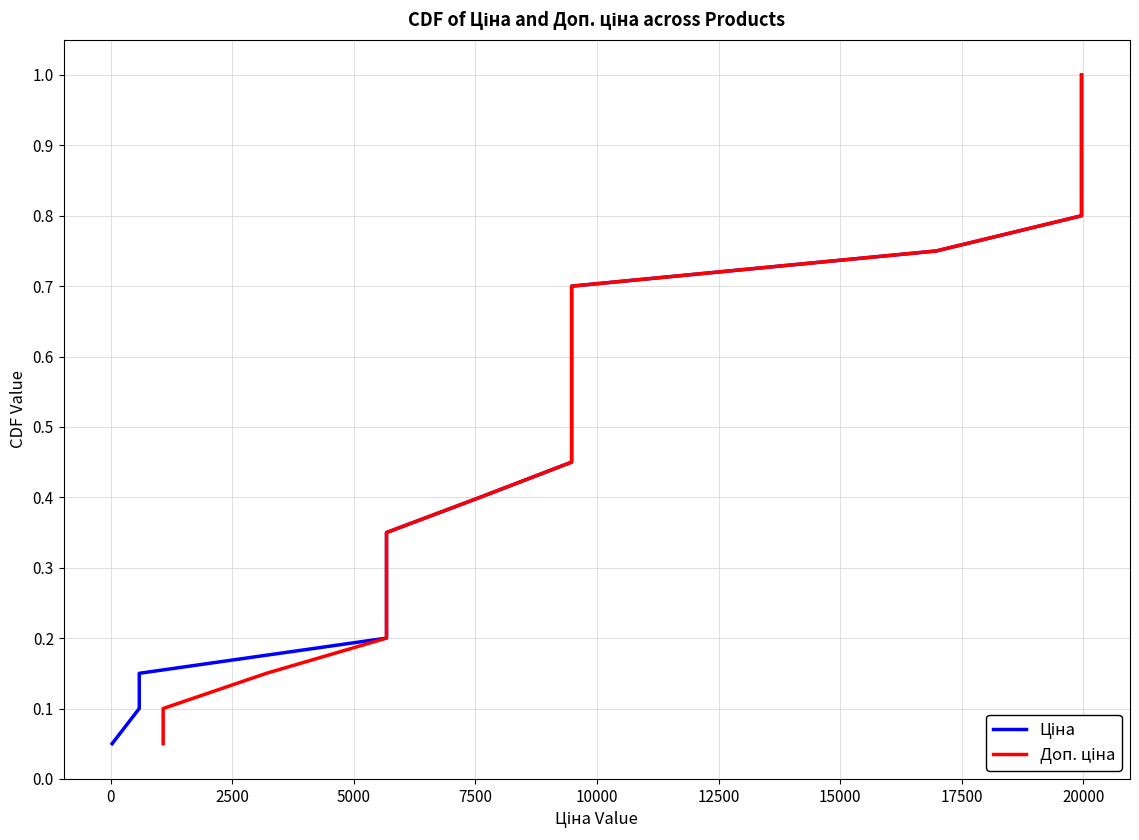

True or false: Ціна and Доп. ціна cross at least once.

False